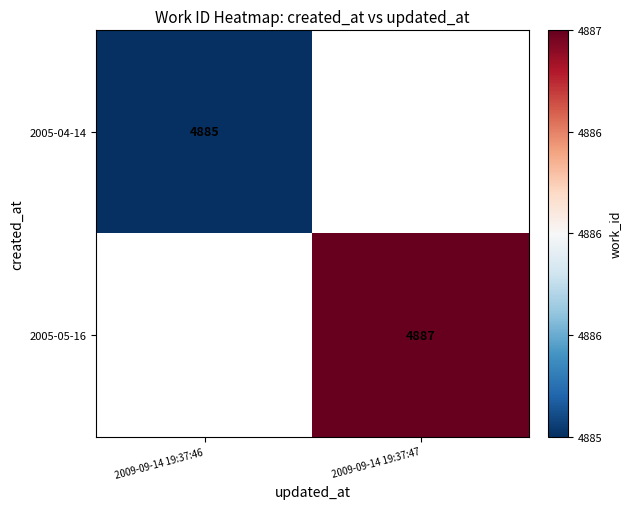

True or false: 2005-04-14 has a value of 8705.6 at 2009-09-14 19:37:46.

False